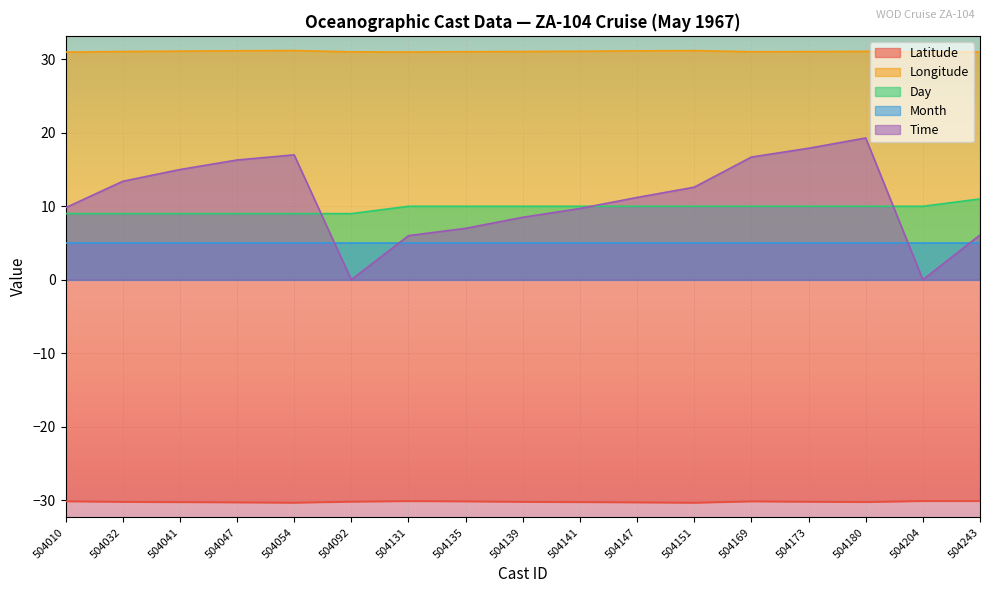

True or false: Time has a value of 12.3 at 504135.

False